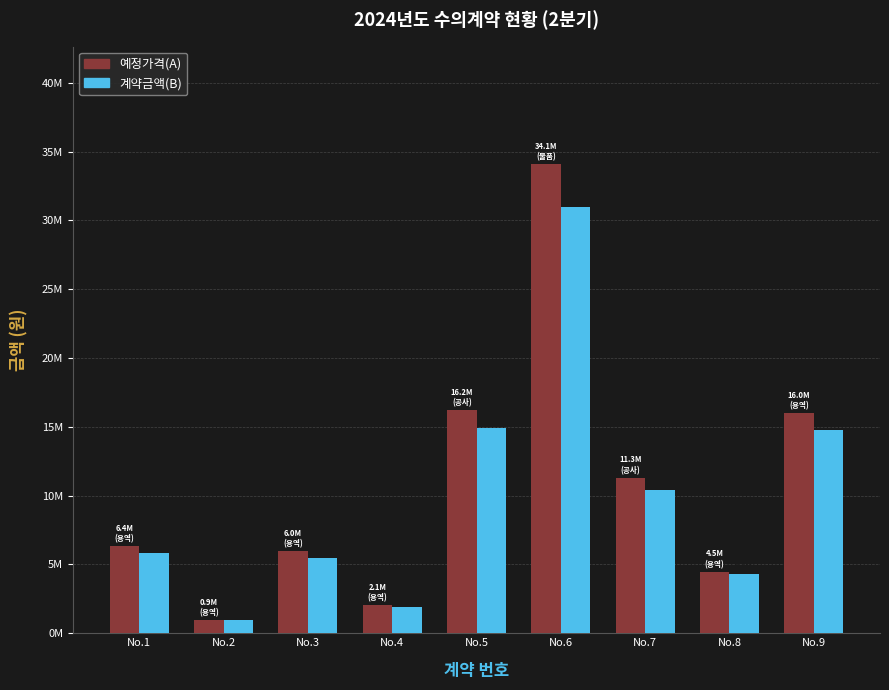

Reading left to right, transcribe all the data shown in this chart.

예정가격(A): 6360695	935000	5995000	2055000	16200000	34100000	11308000	4485360	16000000
계약금액(B): 5835500	935000	5500000	1900000	14917000	31000000	10424000	4300000	14800000